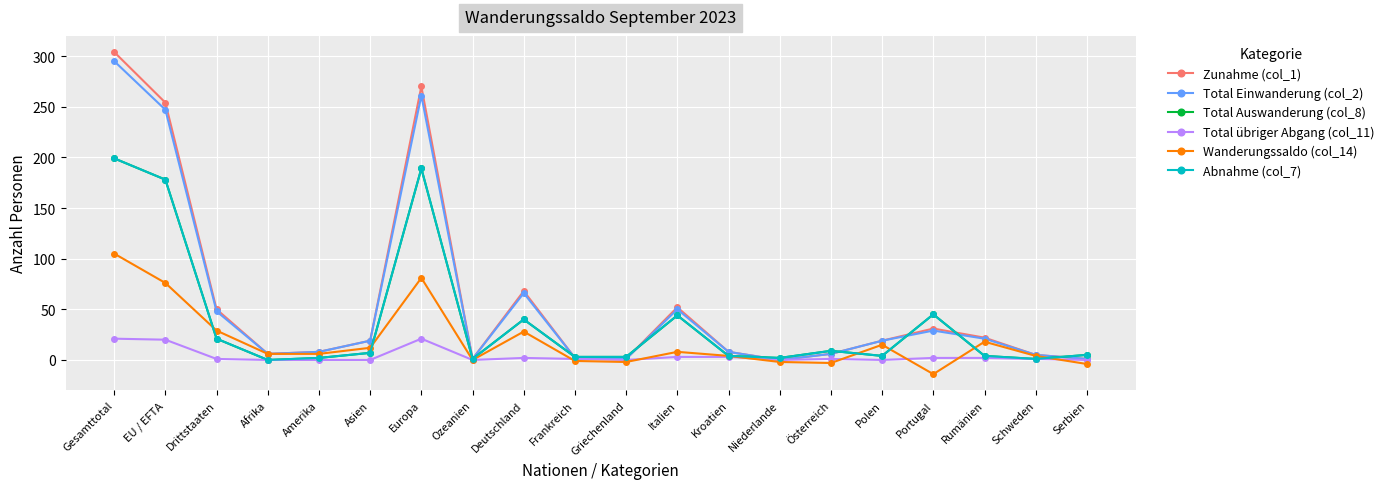

At which category does Zunahme (col_1) reach its first local peak?

Europa